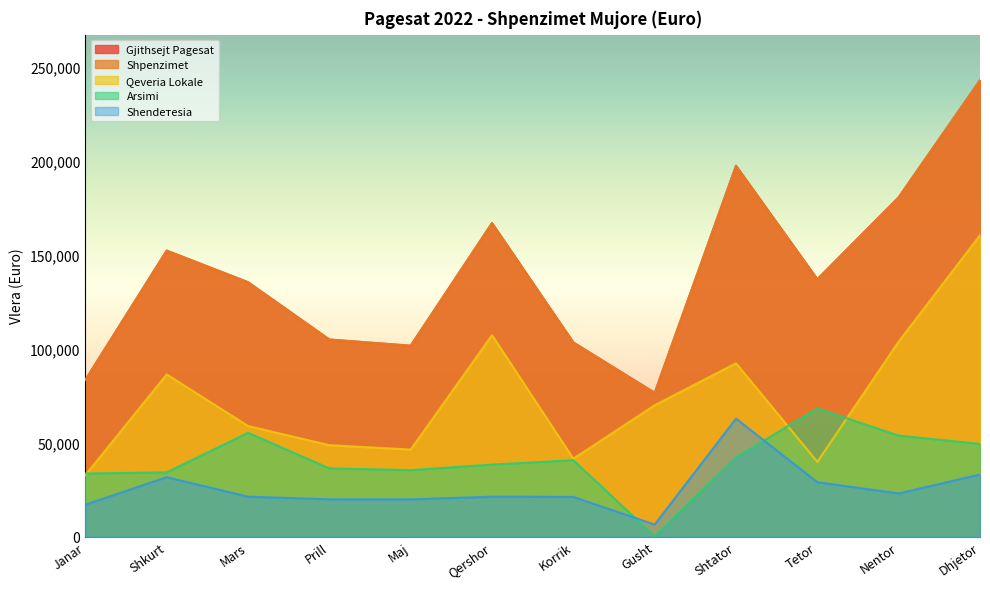

Is it true that Shendетesia equals 33108.3 at Dhjetor?

True